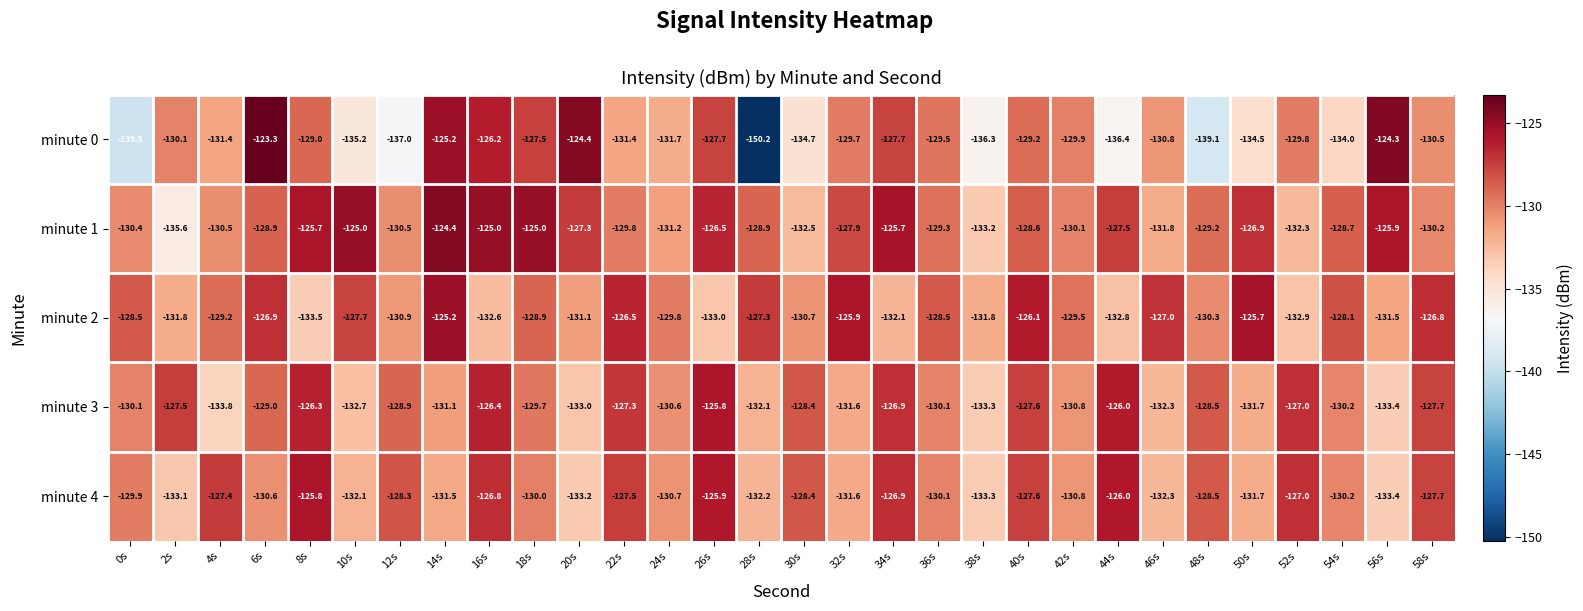

The value of minute 4 at 16s is -62.9. True or false?

False